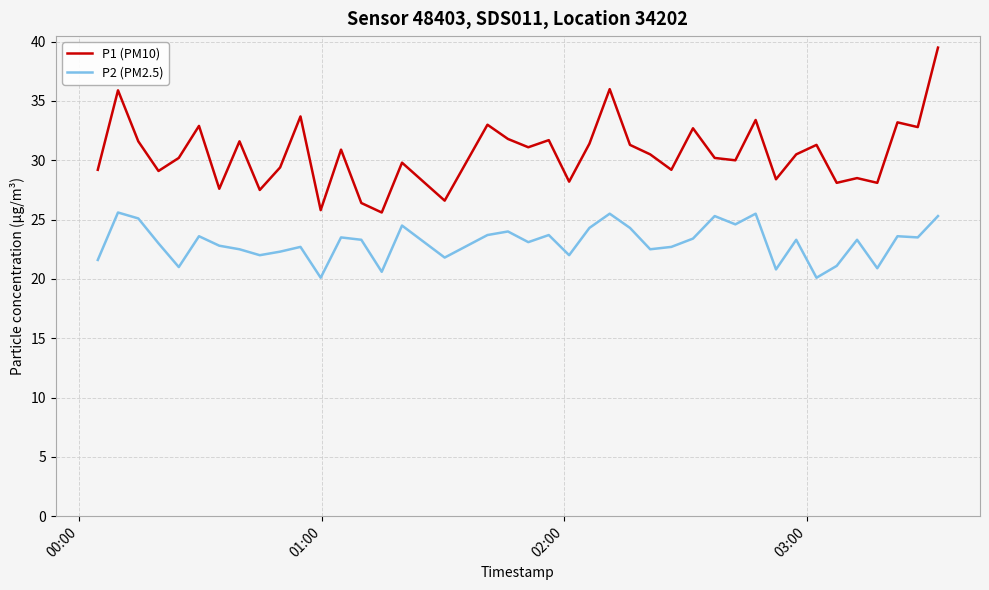

Which series has the largest total across all categories?

P1 (PM10)